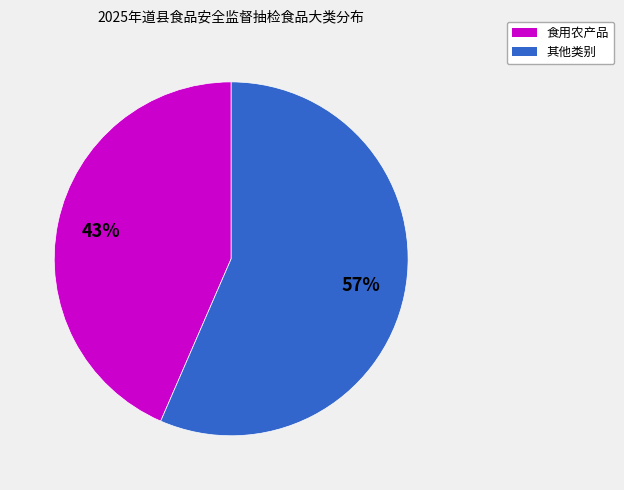

Does any single category account for the majority?

Yes